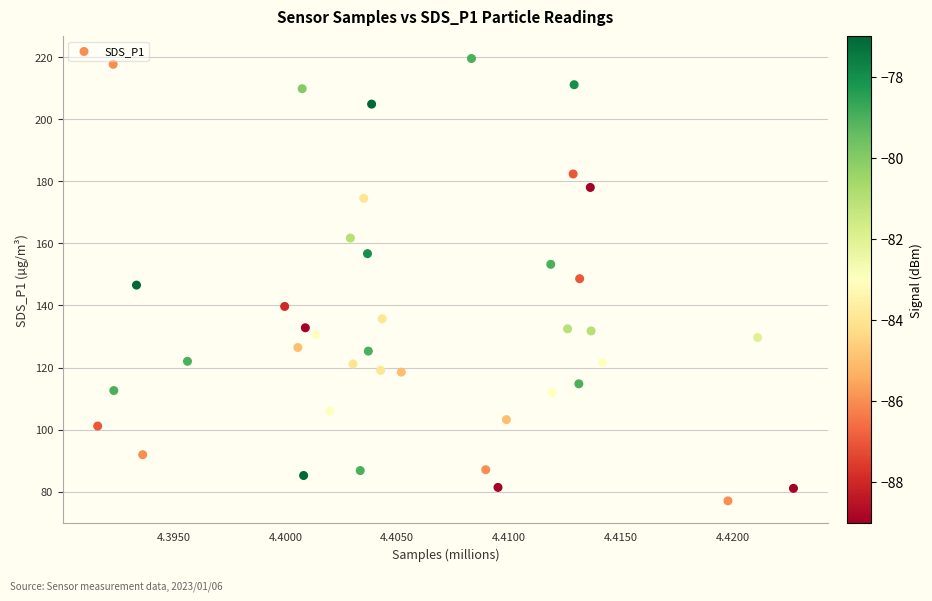

What is the range of Y values (max minus min)?

142.5